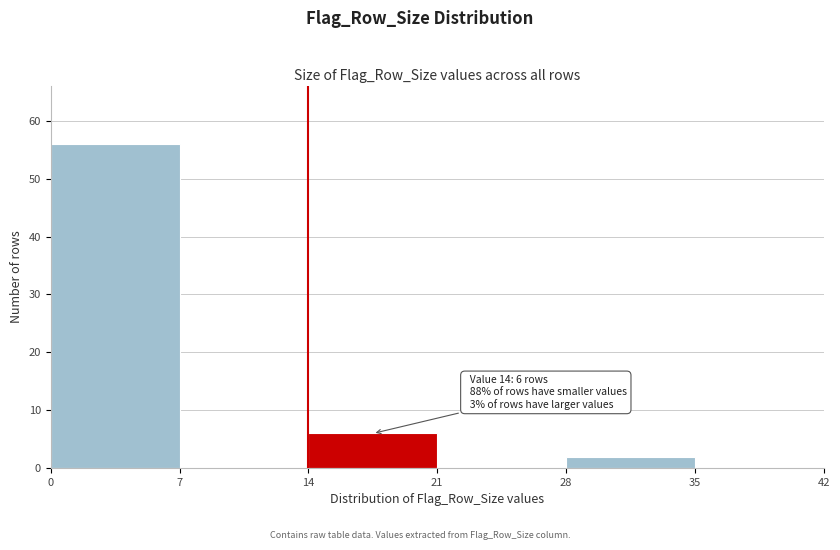

Over which range of the x-axis is the bar tallest?

0 to 7